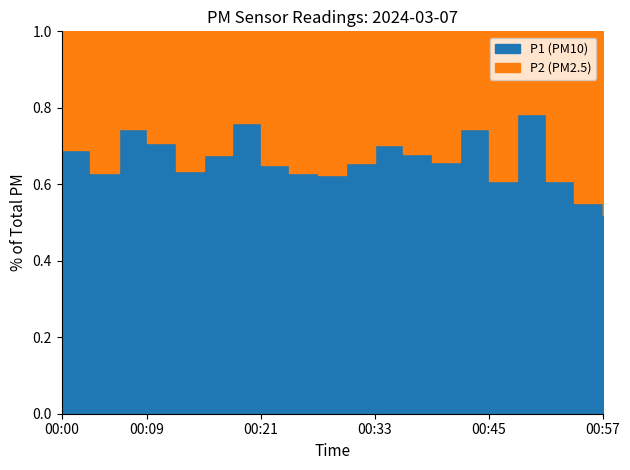

At which category is the sum across all series the highest?

00:18